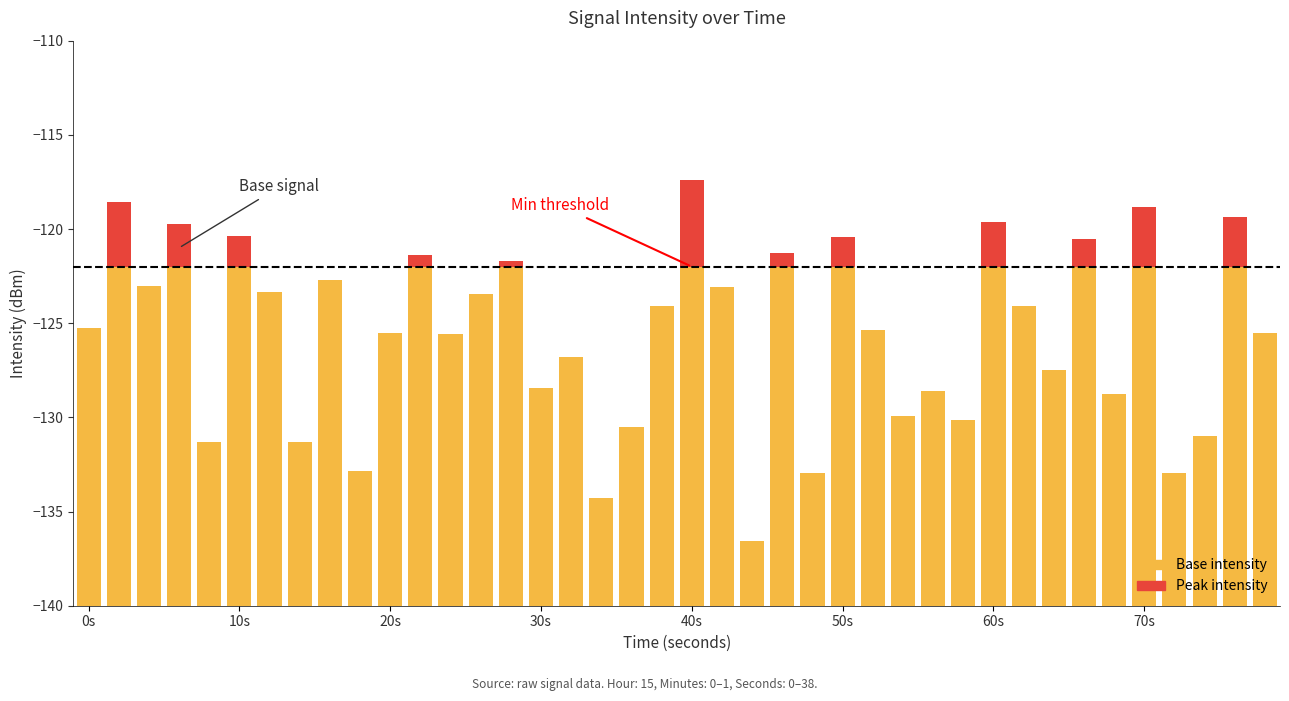

At which label is Peak intensity closest to 2?

30s